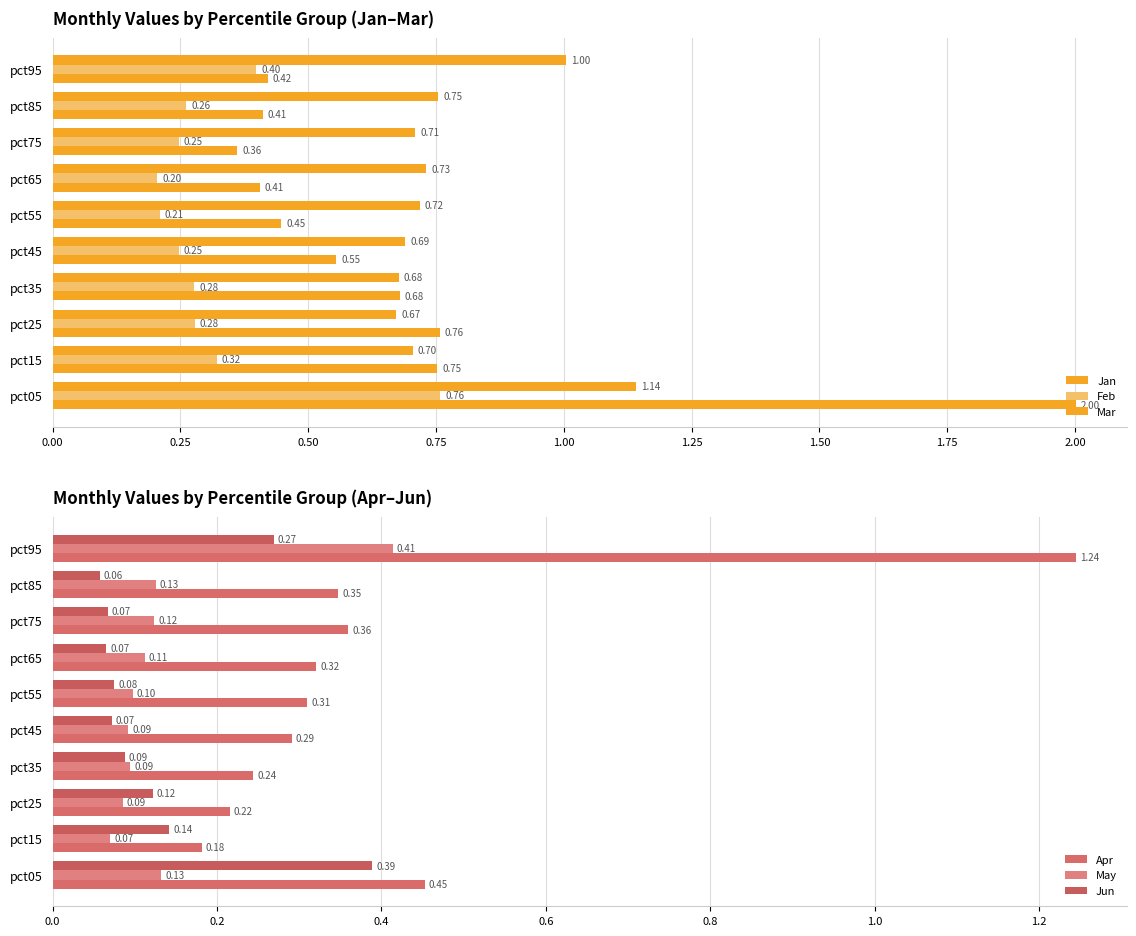

How many distinct data groups are displayed?

6